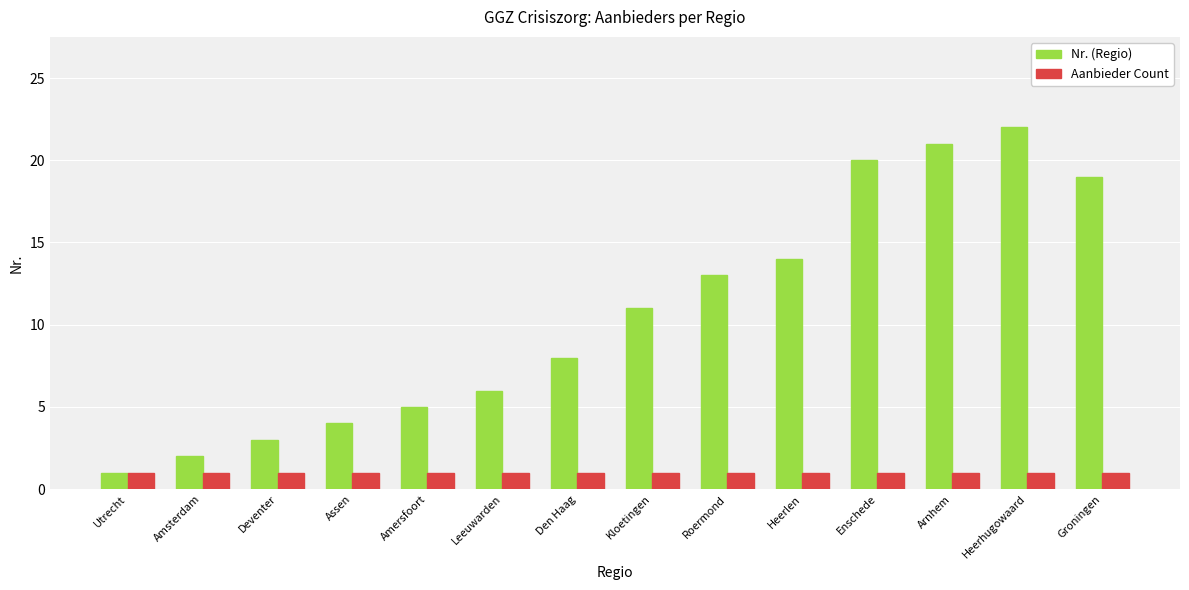

Reading right to left, transcribe all the data shown in this chart.

Nr. (Regio): 19	22	21	20	14	13	11	8	6	5	4	3	2	1
Aanbieder Count: 1	1	1	1	1	1	1	1	1	1	1	1	1	1